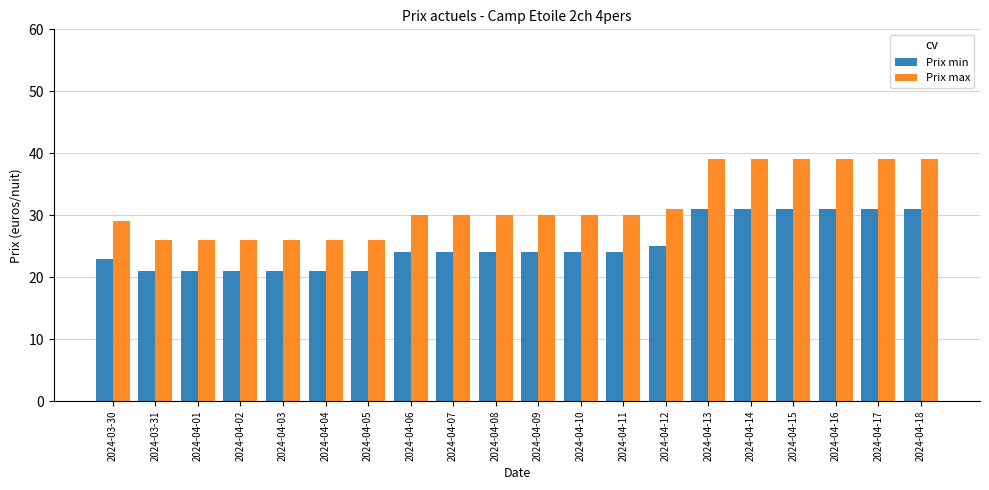

What is the lowest value of the Prix min series?

21